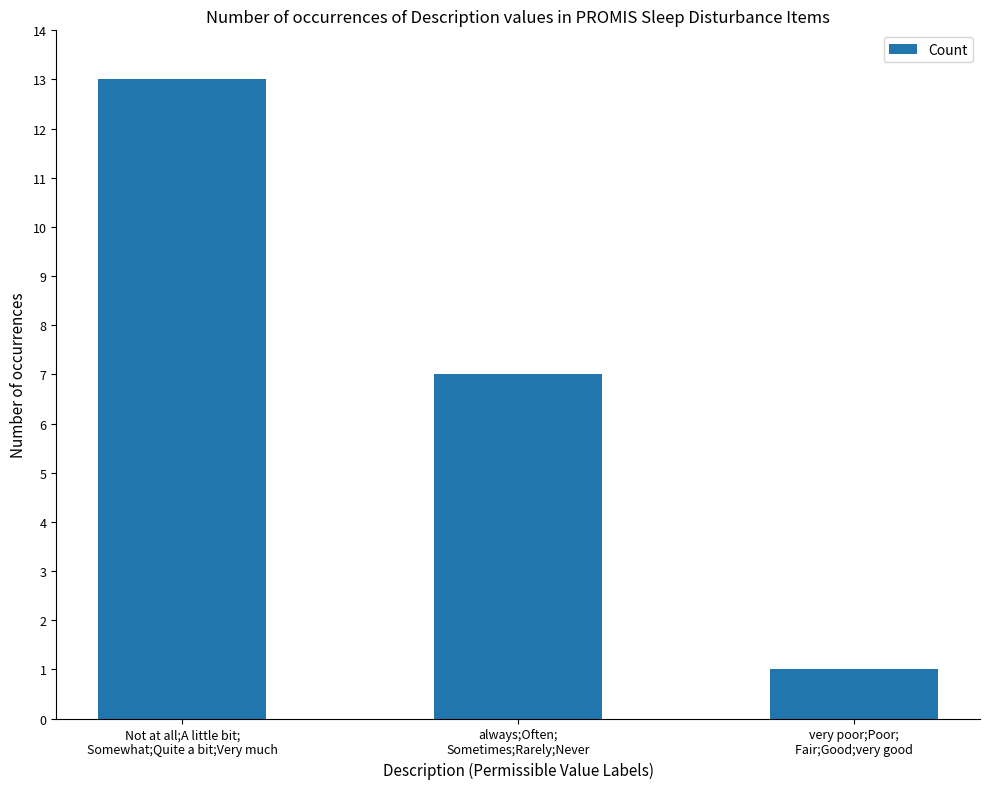

Count the number of data series in this chart.

1